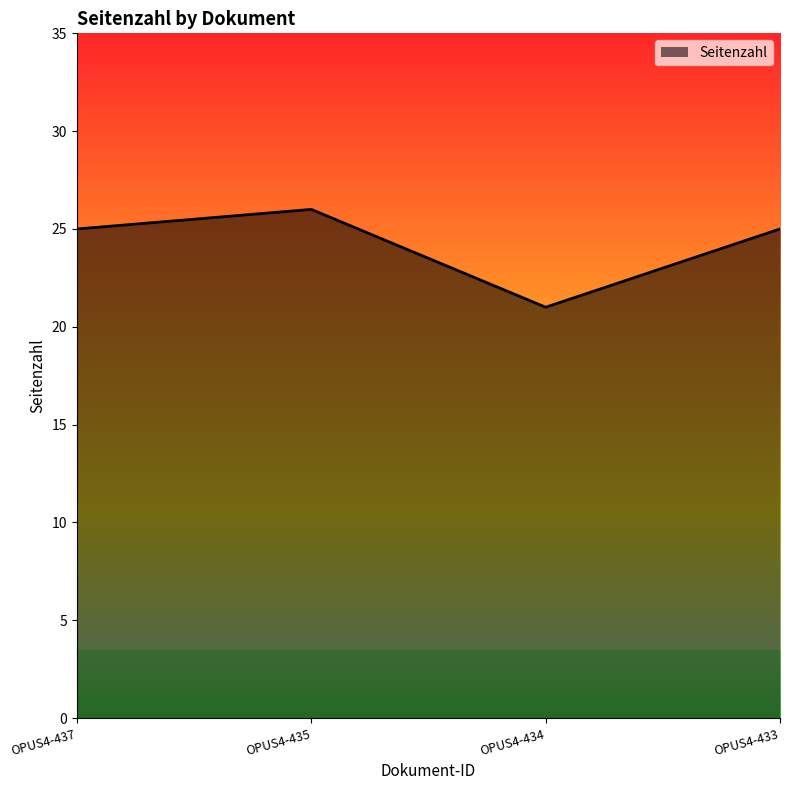

What is the difference between the values at OPUS4-433 and OPUS4-434?

4